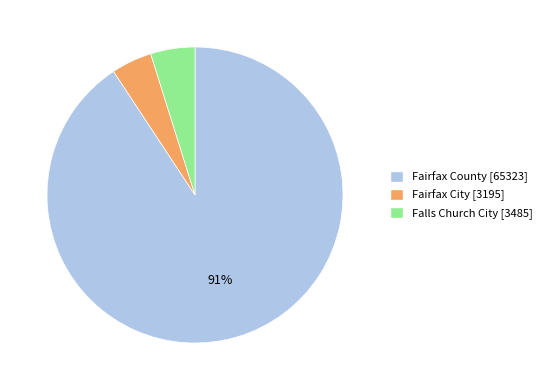

To the nearest percent, what is the combined percentage of Falls Church City and Fairfax City?

9%